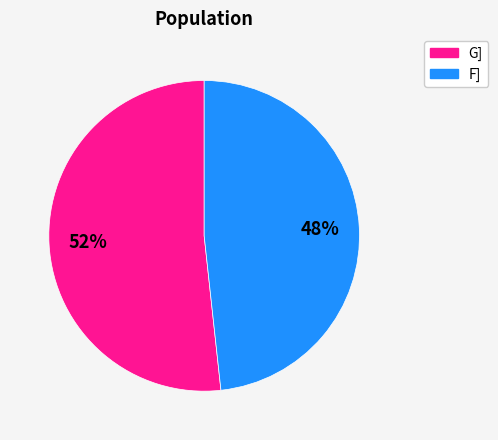

Rank the categories by value from highest to lowest.

G], F]